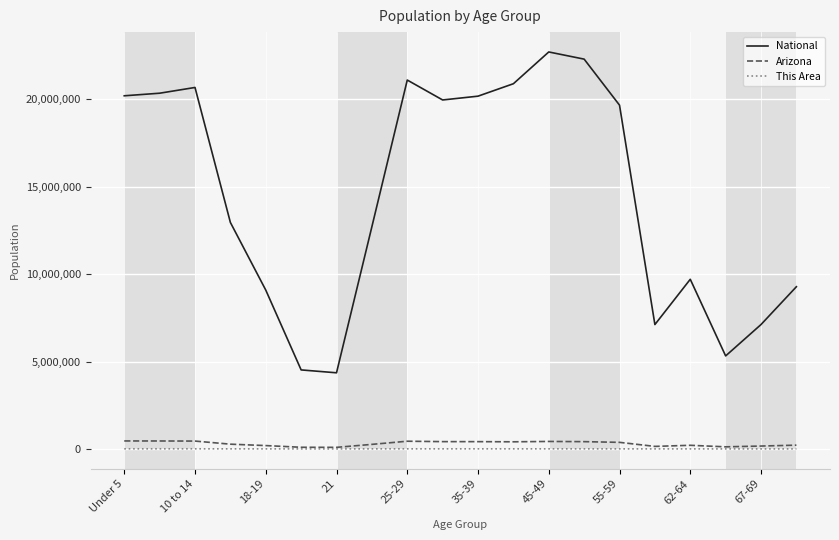

What is the maximum value shown in the chart?

22708591